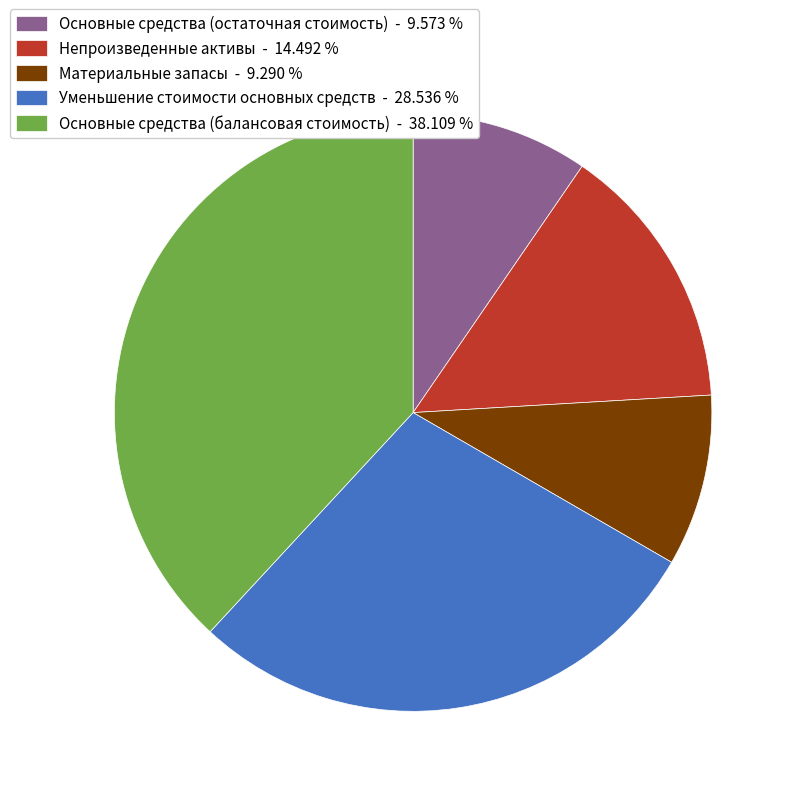

Do Непроизведенные активы - 14.492 % and Основные средства (балансовая стоимость) - 38.109 % together represent more than half of the pie?

Yes